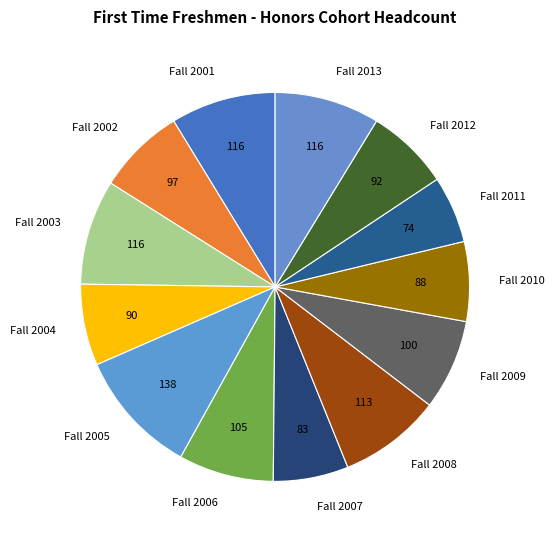

How many segments does this pie chart have?

13